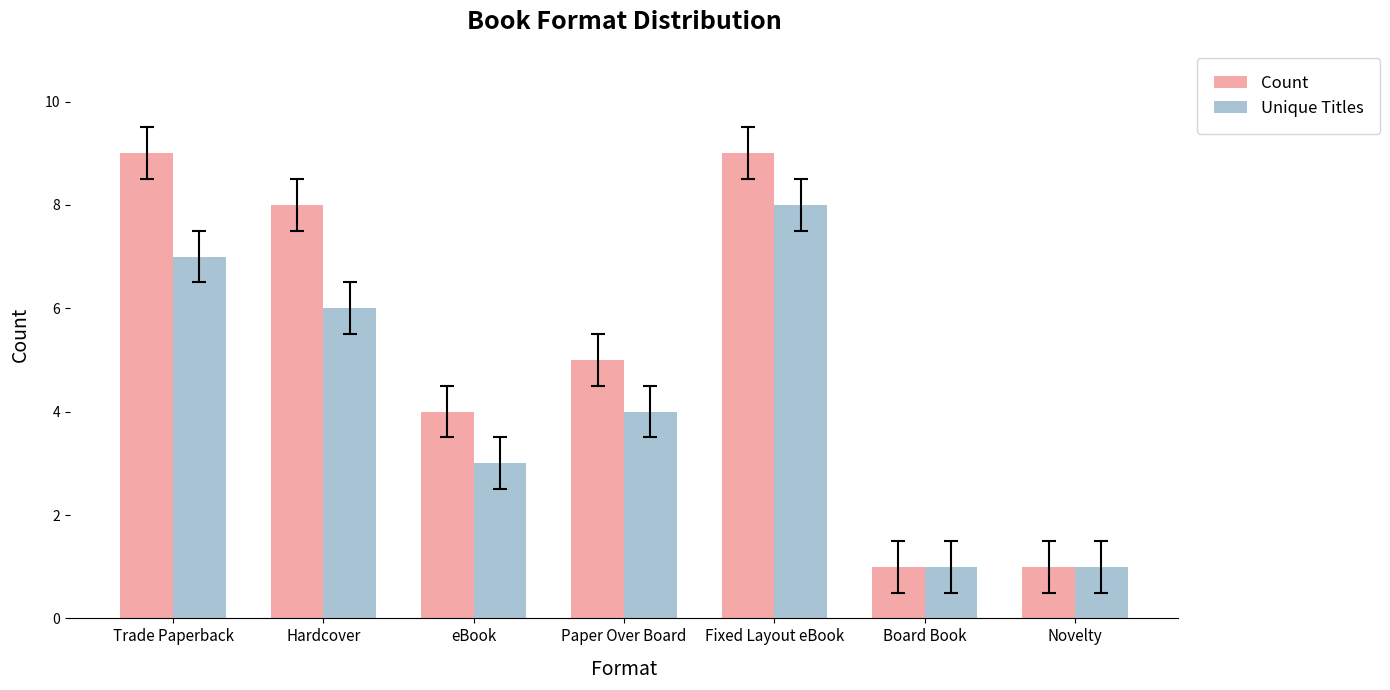

What is the minimum value shown in the chart?

1